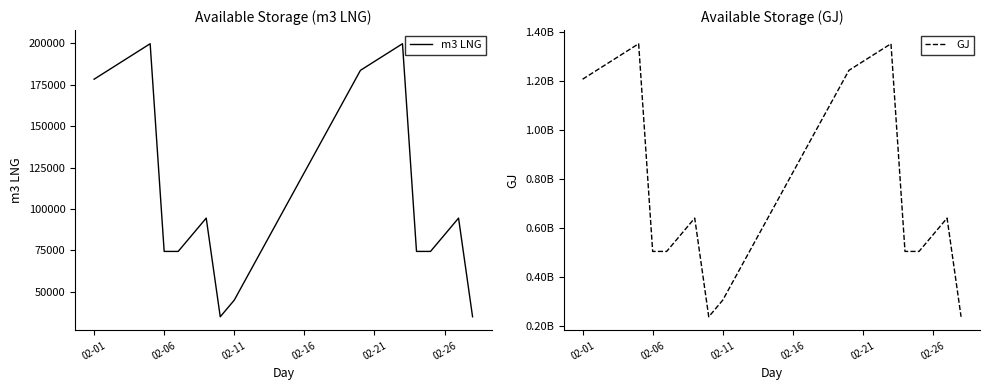

What are all the series names shown in the legend?

m3 LNG, GJ